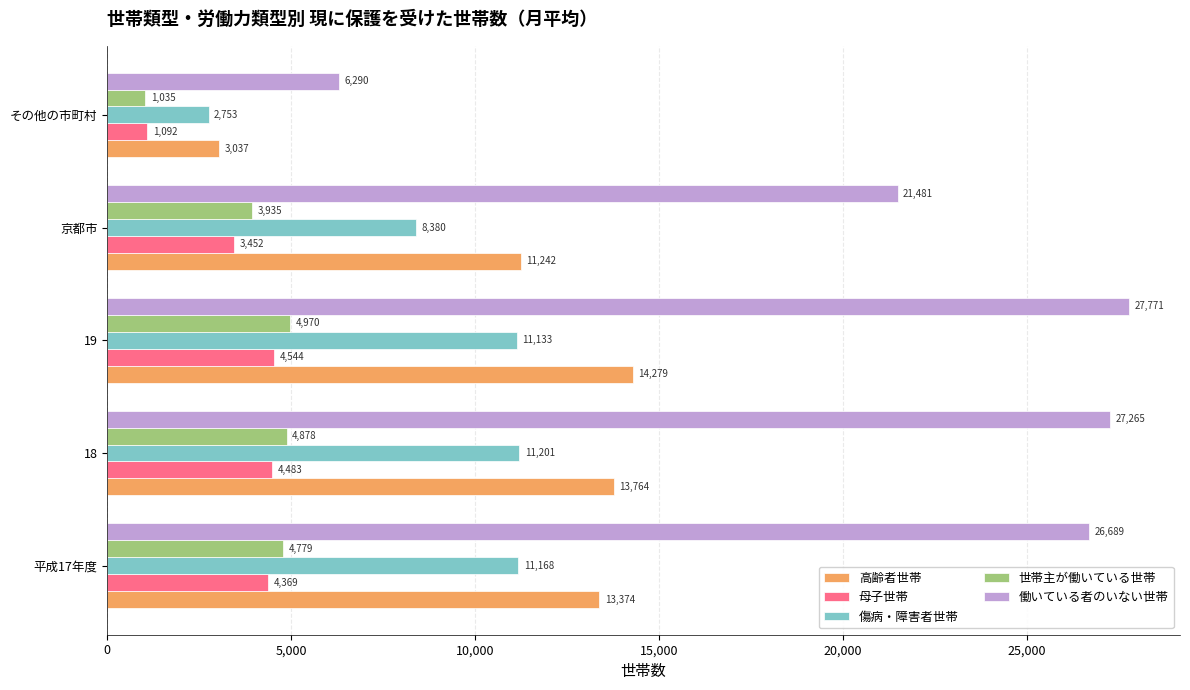

Which series has the largest range (max minus min)?

働いている者のいない世帯